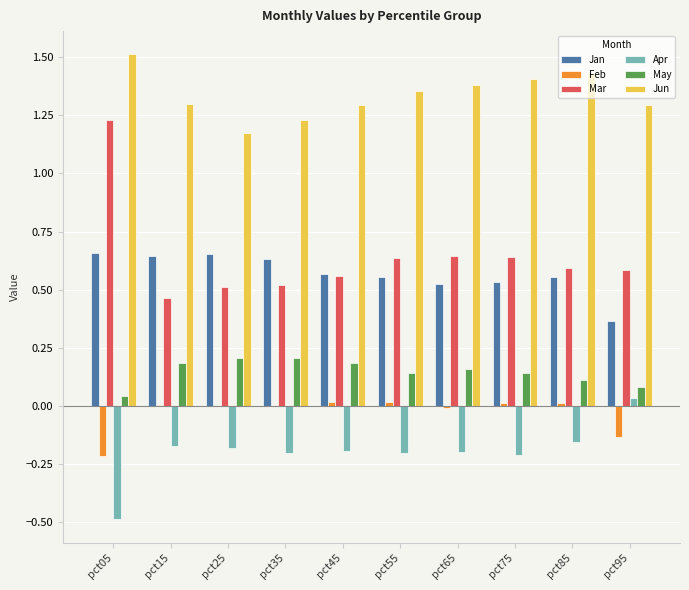

What is the sum of all Apr values?

-2.0